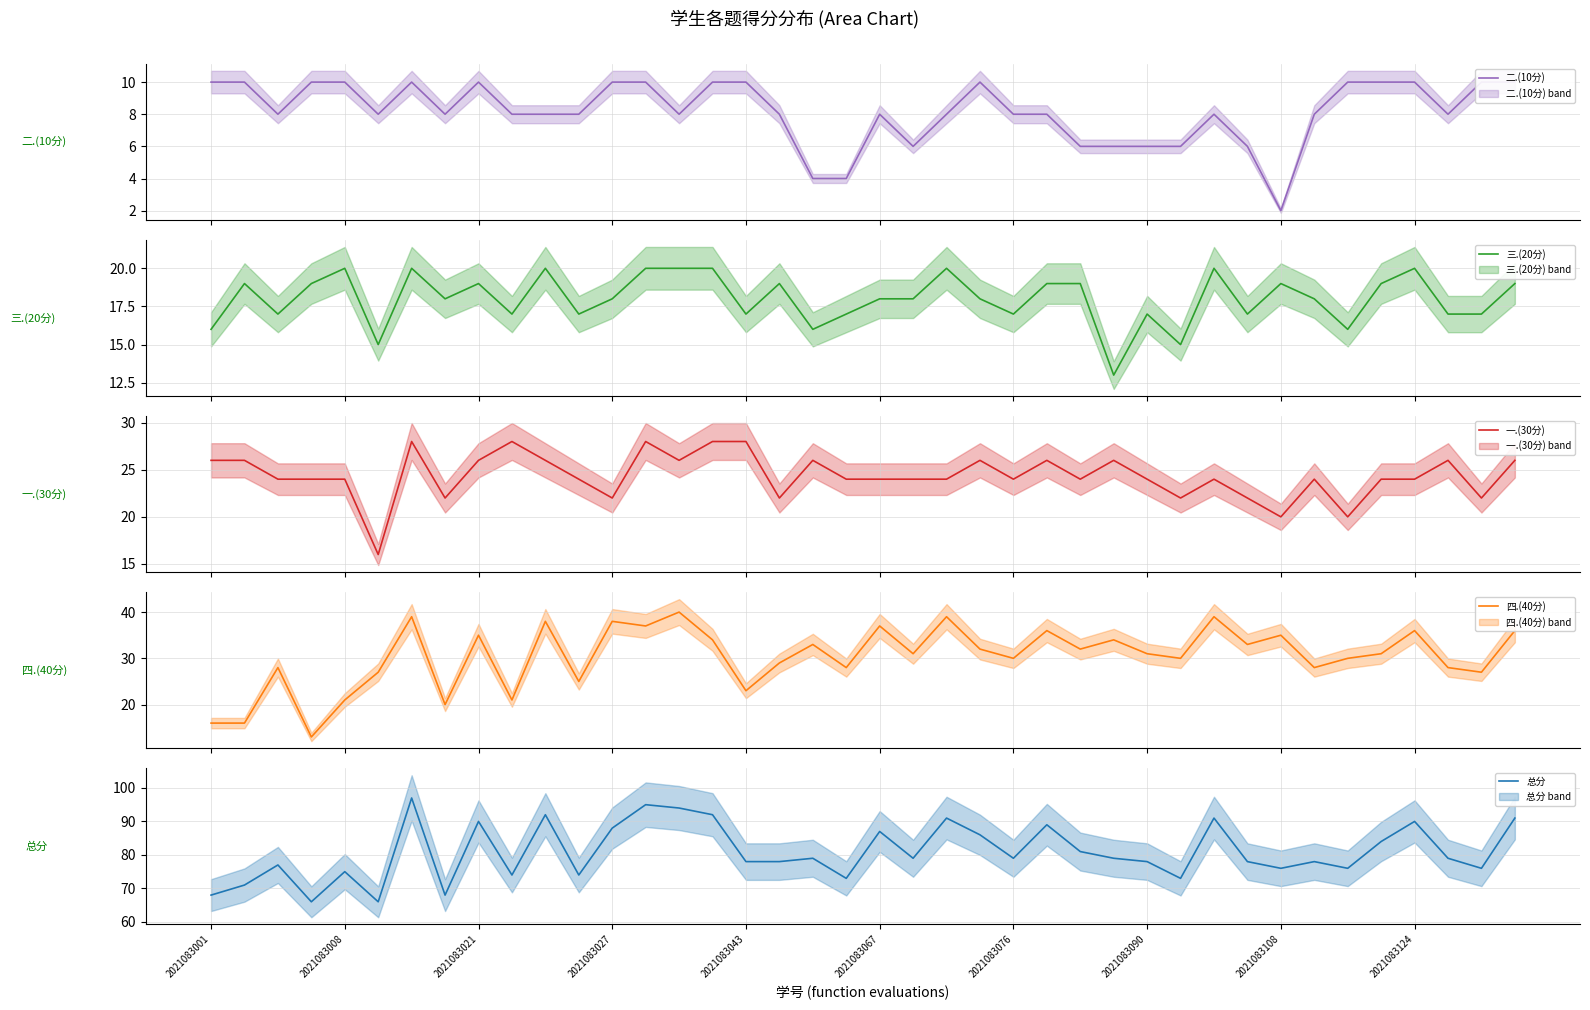

What position from the left is 14?

15